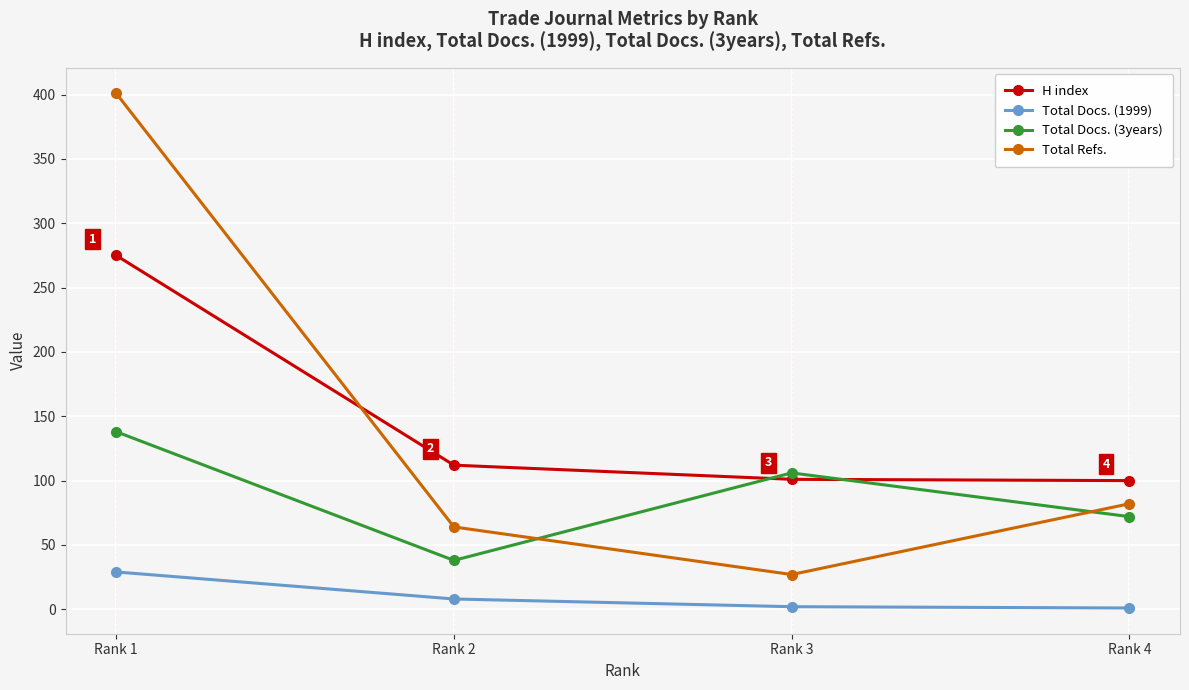

Where do Total Refs. and Total Docs. (3years) first cross each other?

Rank 2 and Rank 3